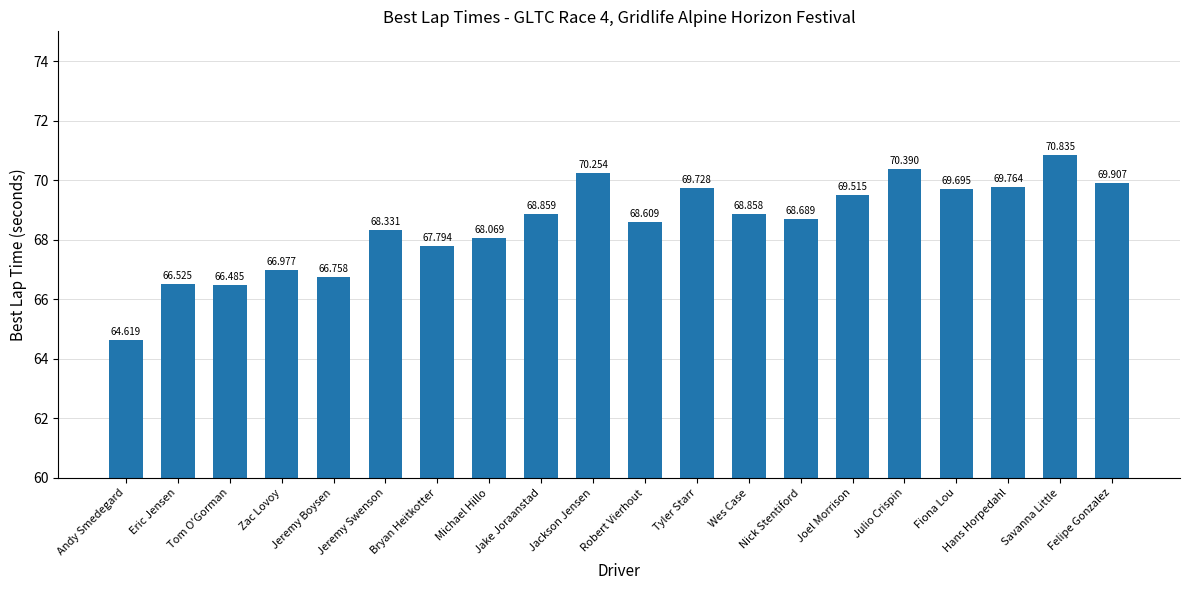

Which label corresponds to the smallest value in the chart?

Andy Smedegard